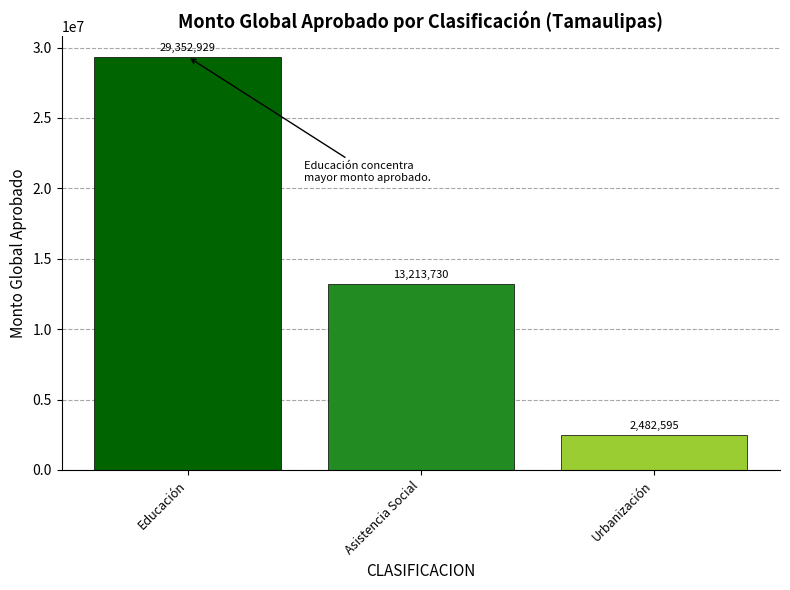

Is it true that the value at Educación is 29352928.8?

True